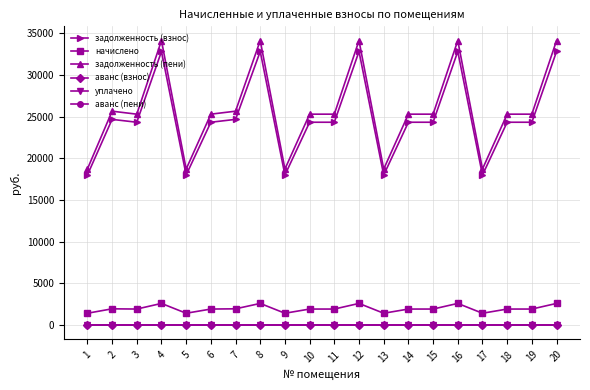

How many lines are shown in the chart?

6